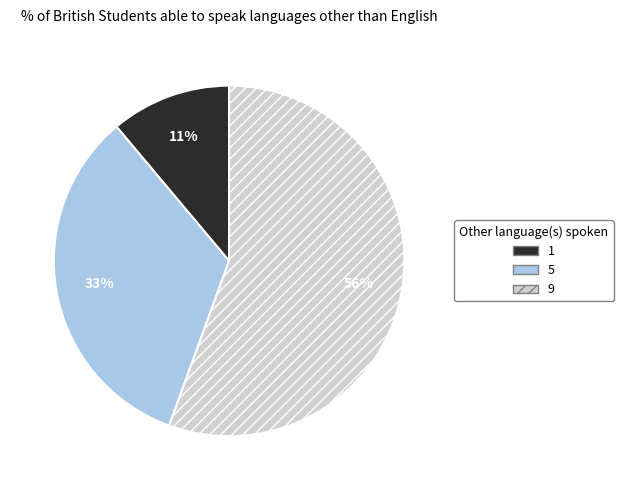

What is the smallest slice in the pie chart?

1